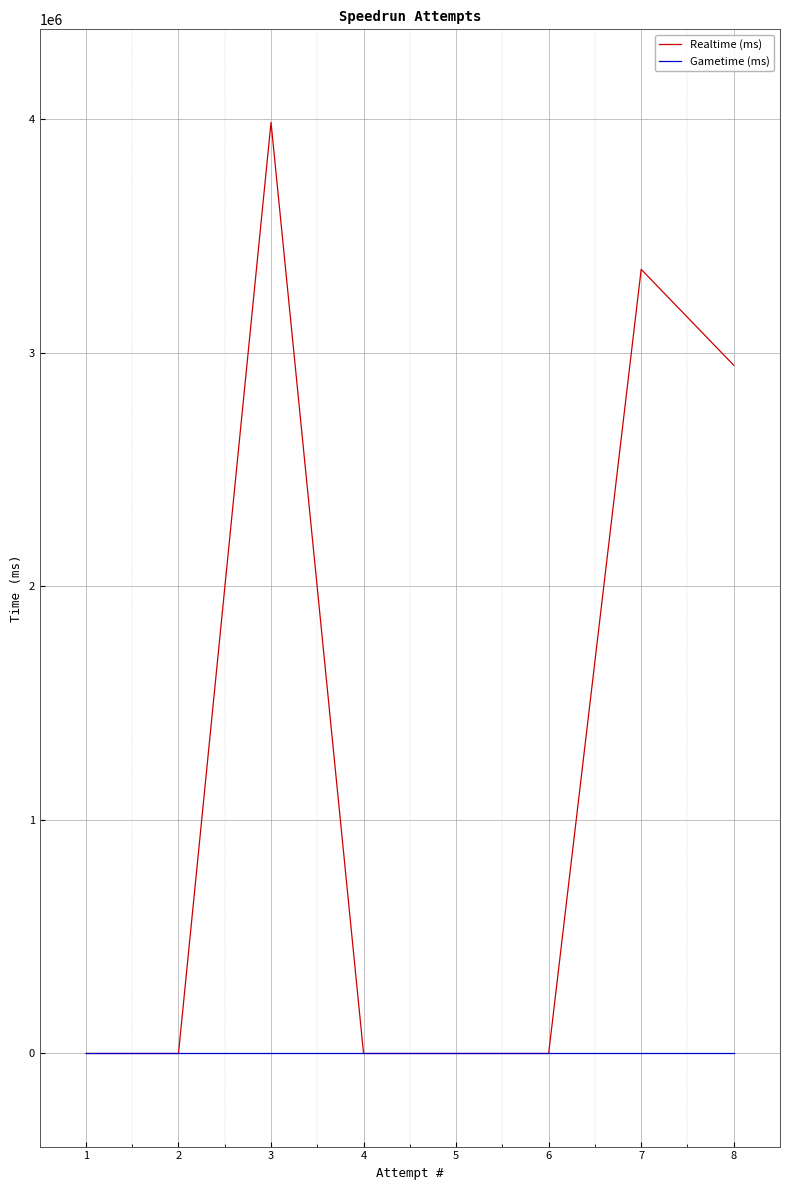

Which label corresponds to the largest value in the chart?

3